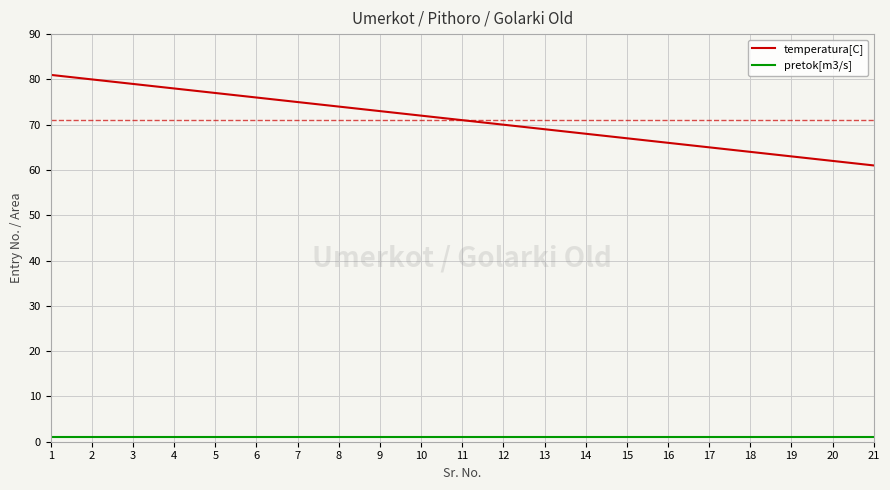

Reading left to right, list all the values displayed in this chart.

temperatura[C]: 1=81	2=80	3=79	4=78	5=77	6=76	7=75	8=74	9=73	10=72	11=71	12=70	13=69	14=68	15=67	16=66	17=65	18=64	19=63	20=62	21=61
pretok[m3/s]: 1=1	2=1	3=1	4=1	5=1	6=1	7=1	8=1	9=1	10=1	11=1	12=1	13=1	14=1	15=1	16=1	17=1	18=1	19=1	20=1	21=1